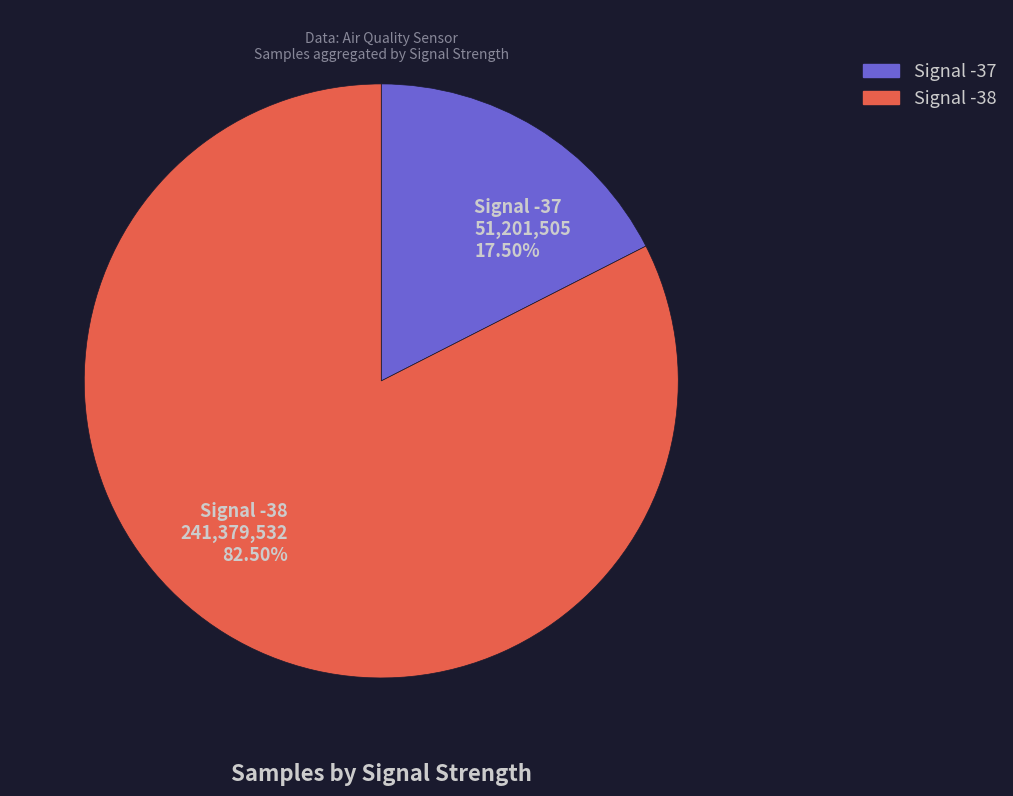

Is the sum of Signal -38 241,379,532 82.50% and Signal -37 51,201,505 17.50% greater than half?

Yes